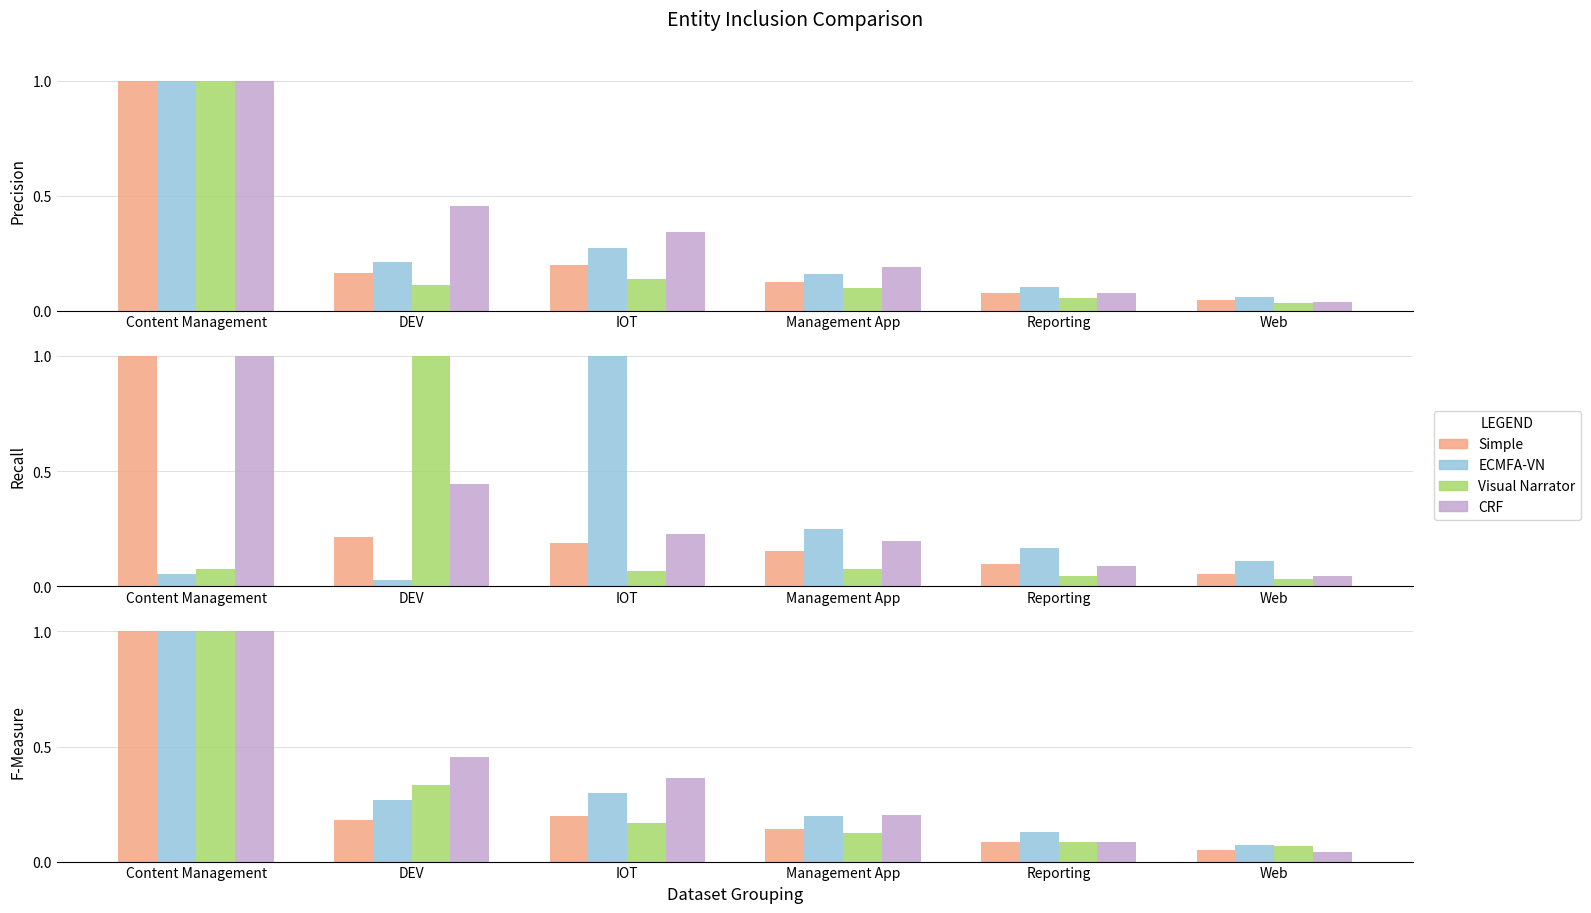

Which series has the largest total across all categories?

CRF